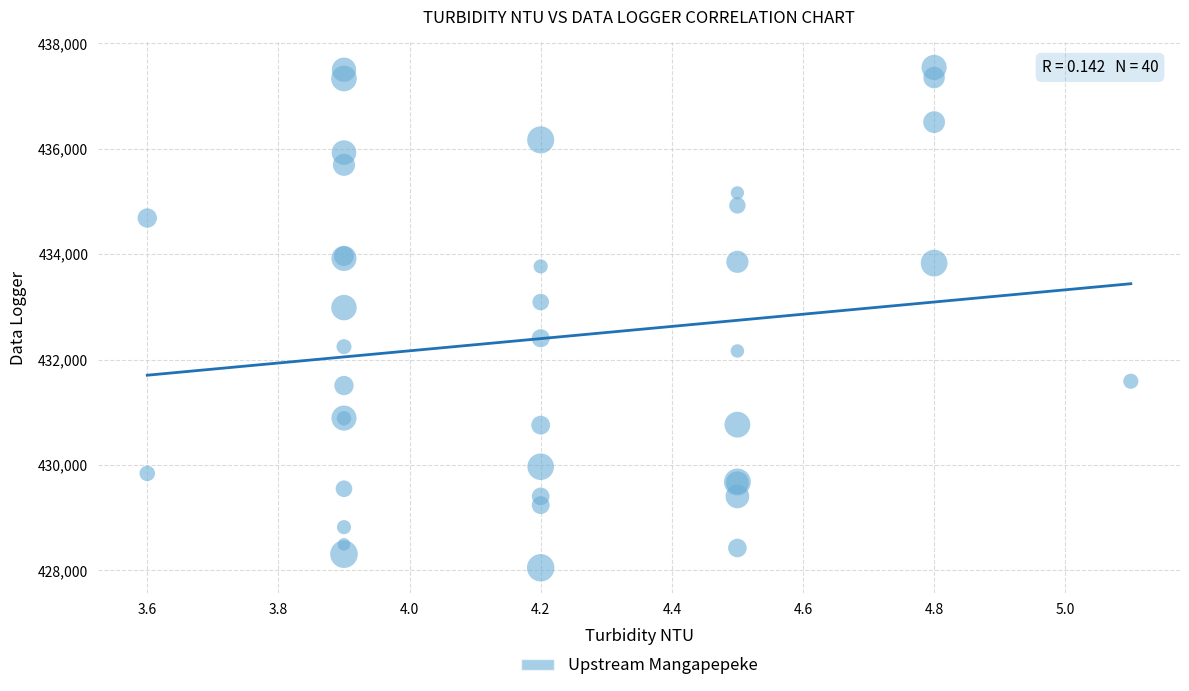

What Y value in the scatter plot is closest to 432797?

432987.3